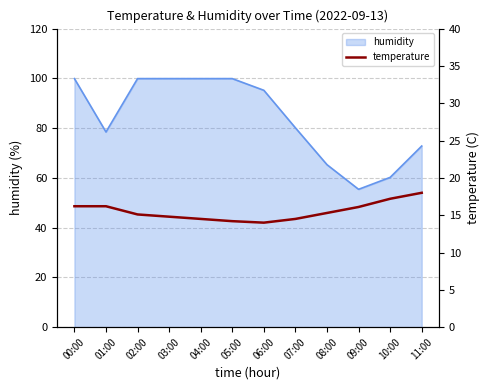

What is the label of the 5th point from the left?

04:00